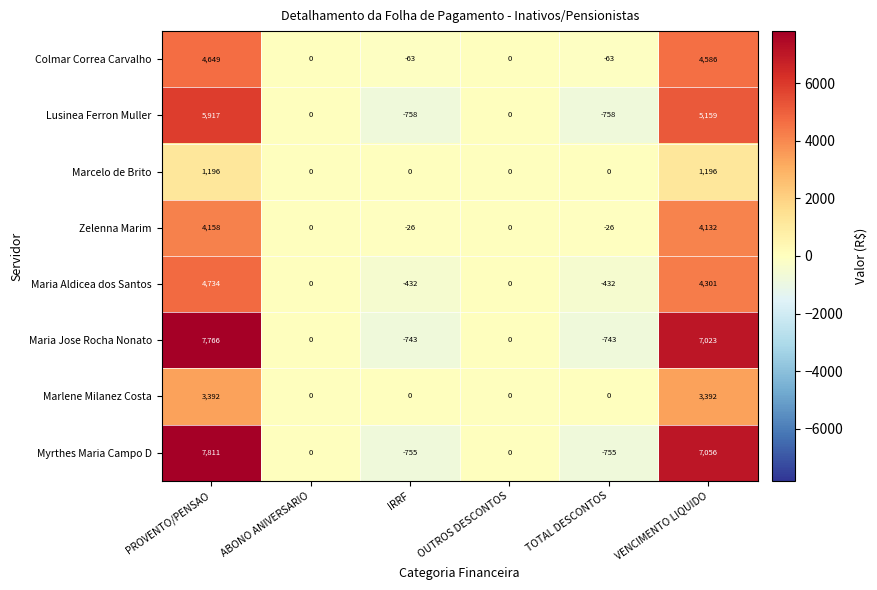

Count the number of categories in the chart.

6